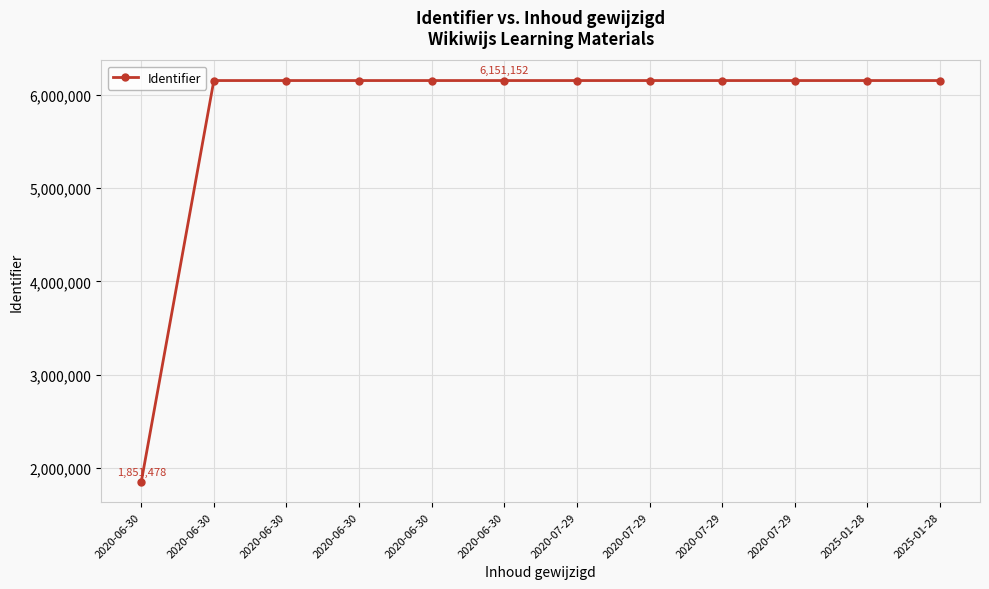

How many lines are shown in the chart?

1